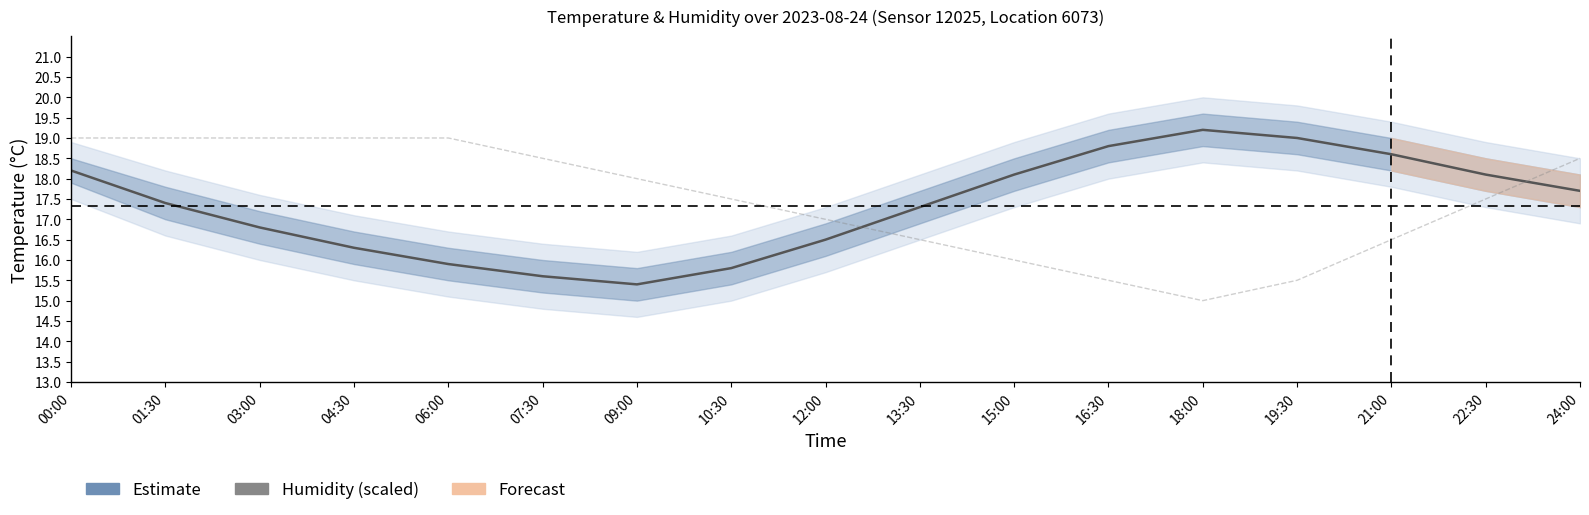

How many intersections are there between temperature and humidity (scaled)?

2